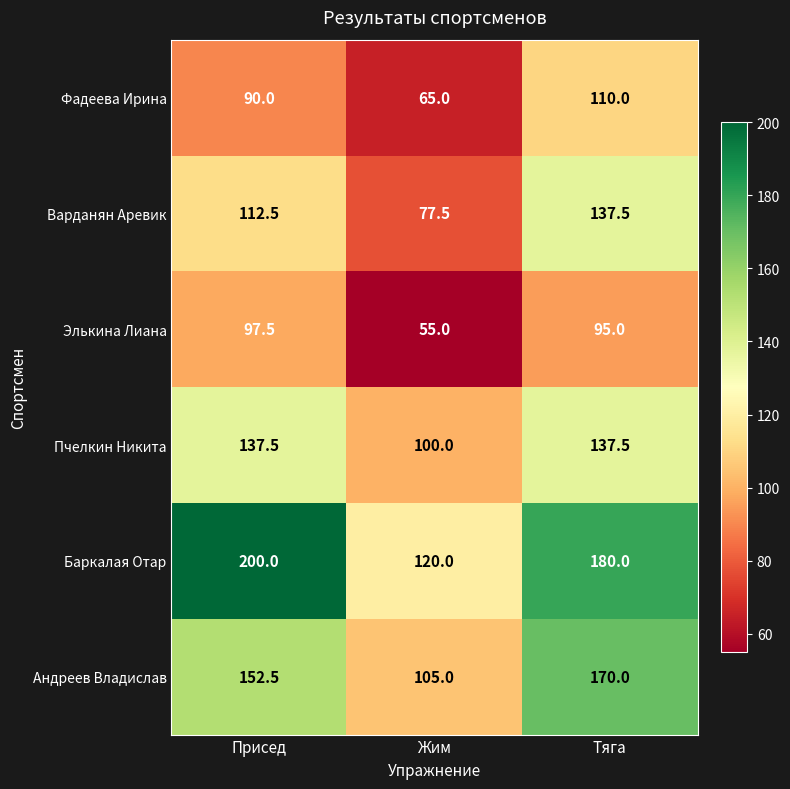

What is the total value across all series at Присед?

790.0